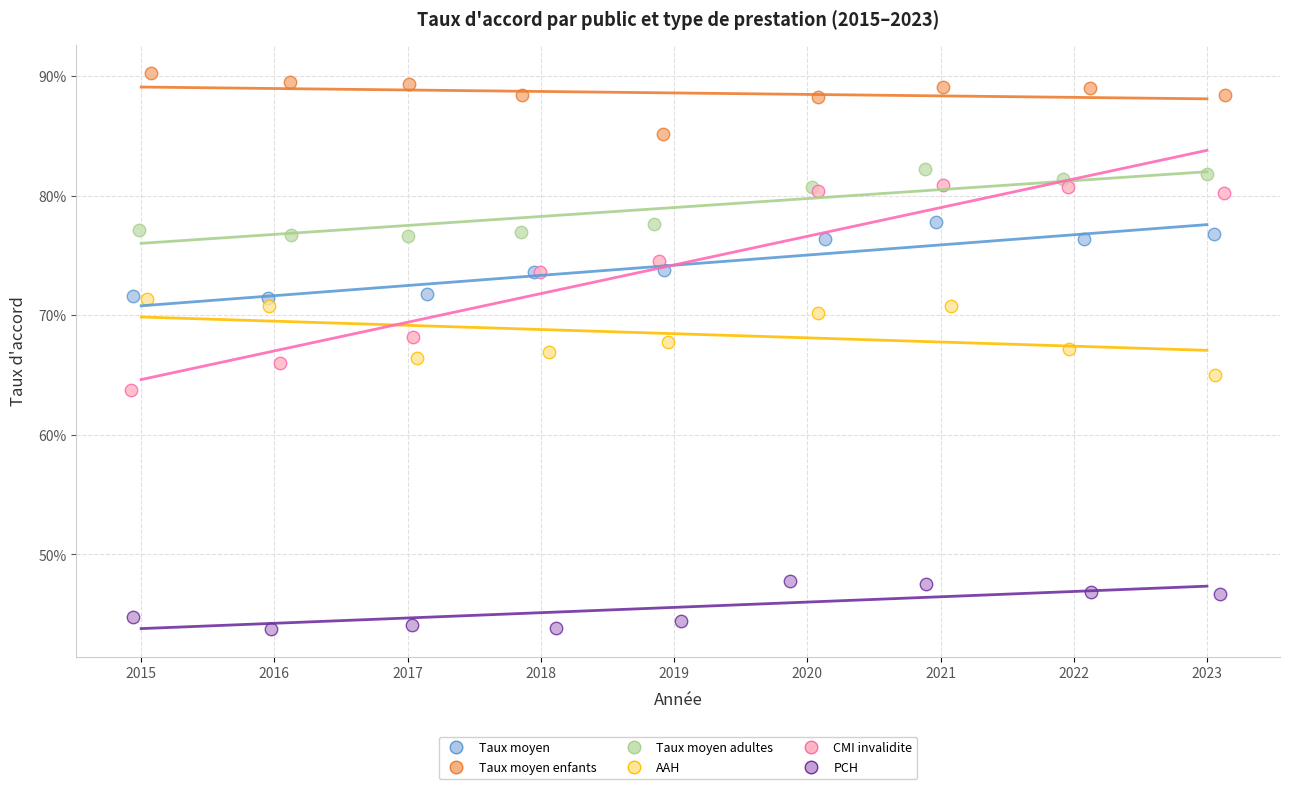

What are all the series names shown in the legend?

Taux moyen, Taux moyen enfants, Taux moyen adultes, AAH, CMI invalidite, PCH